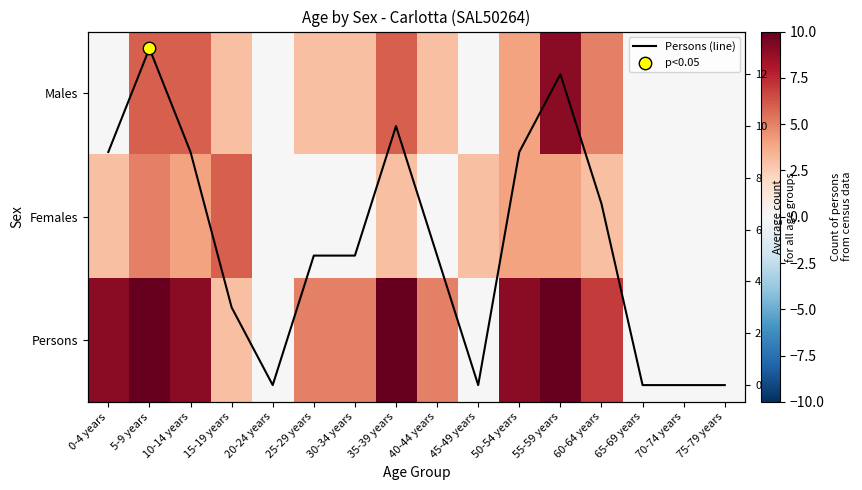

The Males series shows 0 at 65-69 years. True or false?

True